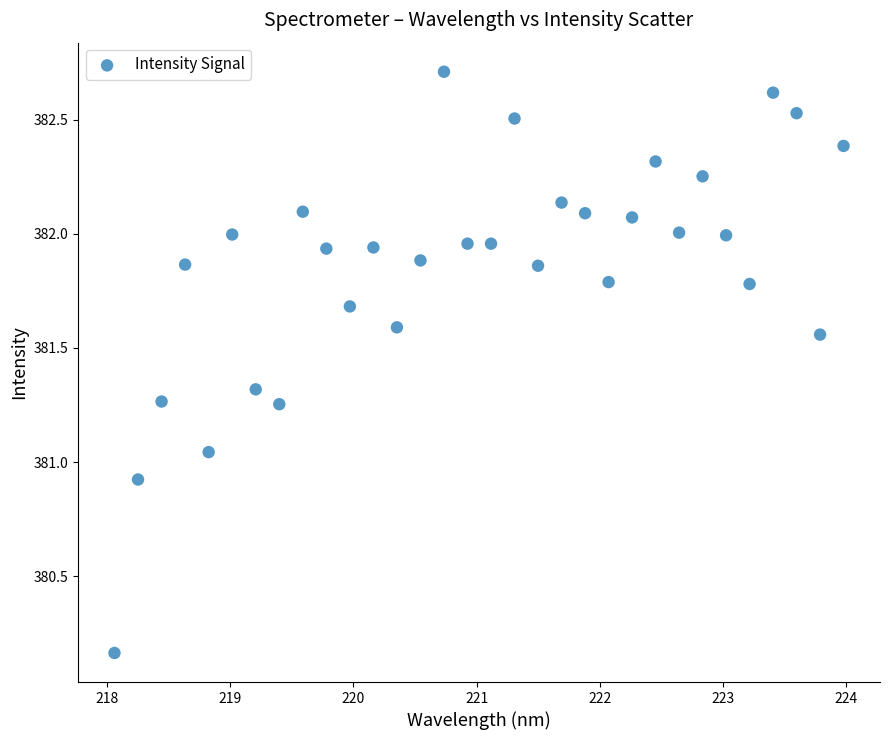

What is the range of X values (max minus min)?

5.9